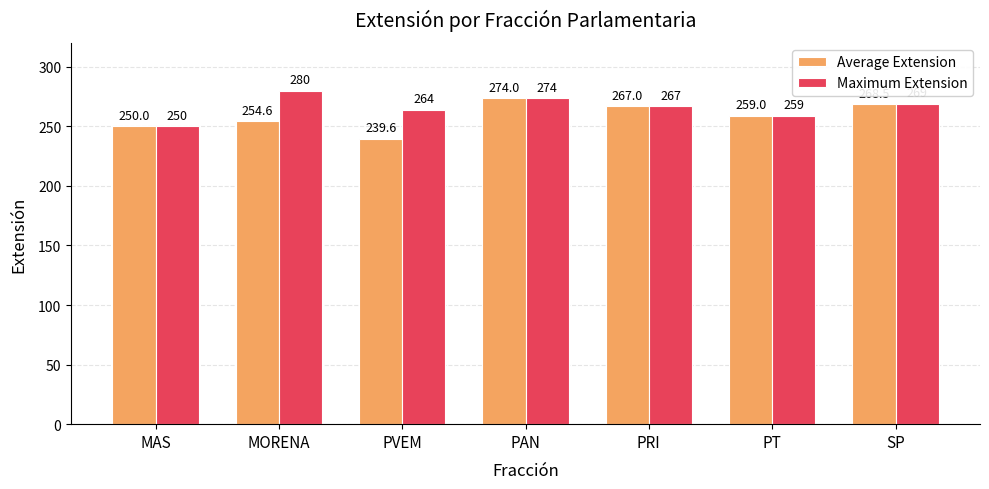

What is the approximate value of Average Extension at PAN?

274.0